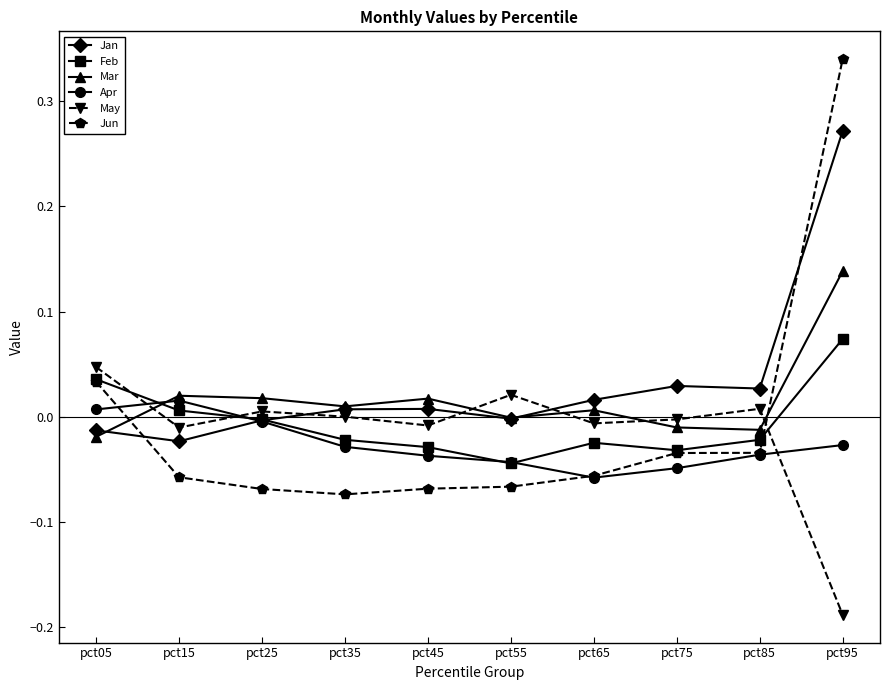

Which category has the lowest value in the May series?

pct95